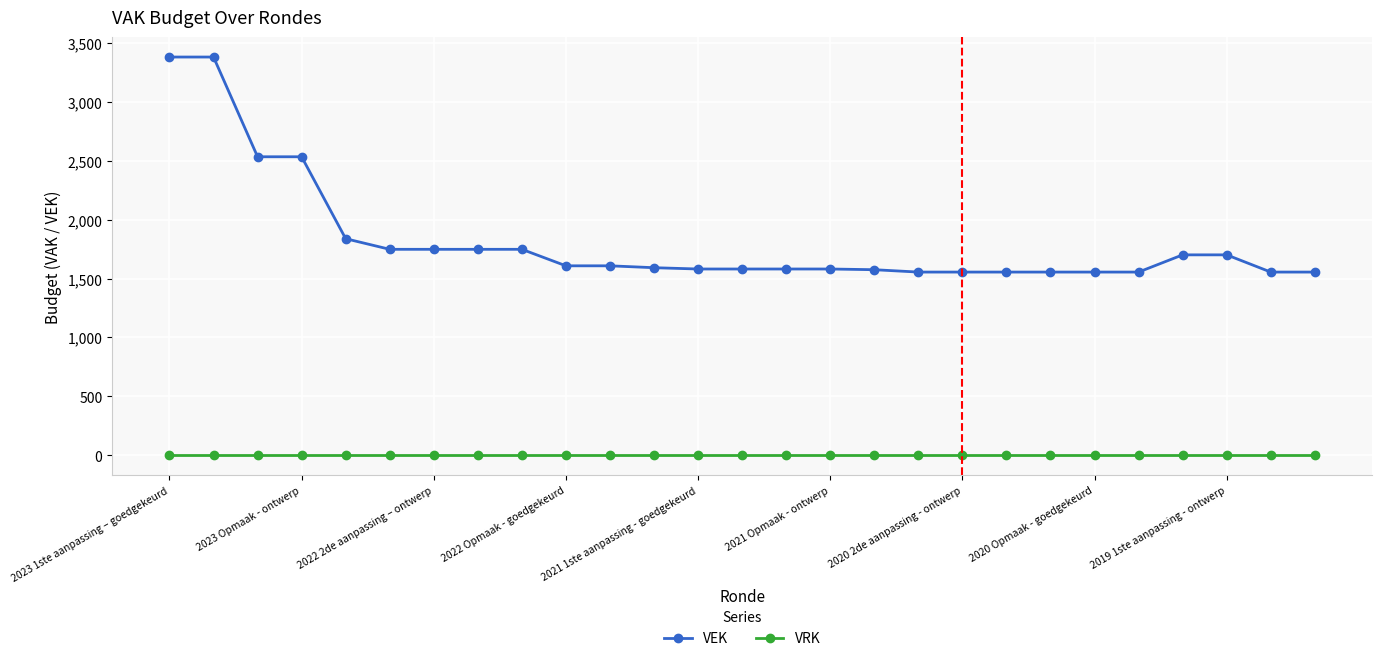

Which series has the largest range (max minus min)?

VEK